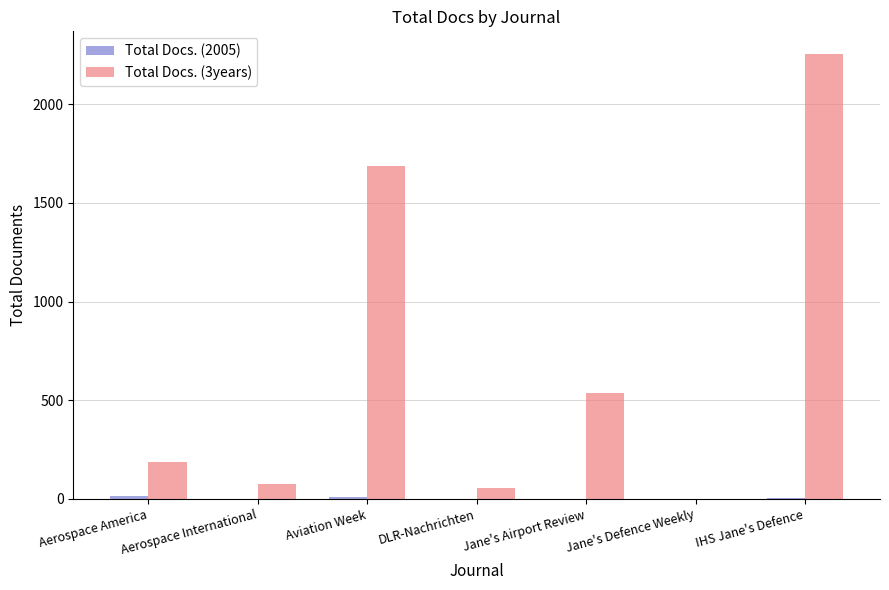

How many groups of bars are there?

7